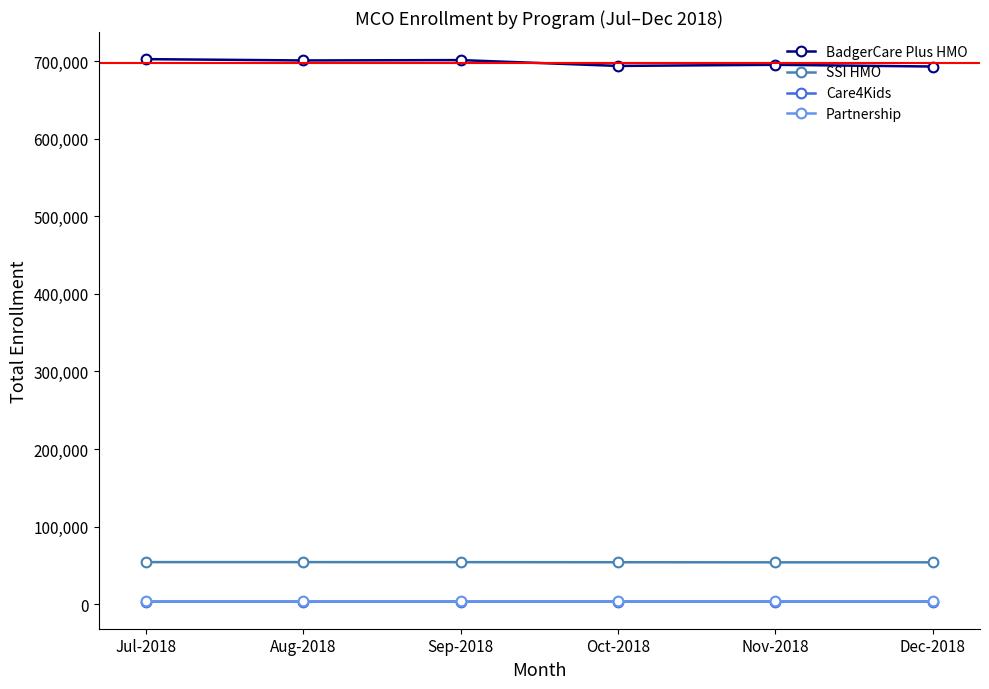

What is the value of the Partnership point at the 3rd from the left?

3456